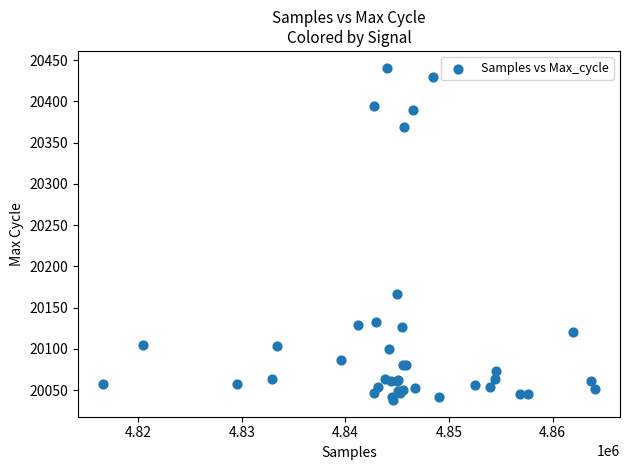

What Y value in the scatter plot is closest to 20239?

20167